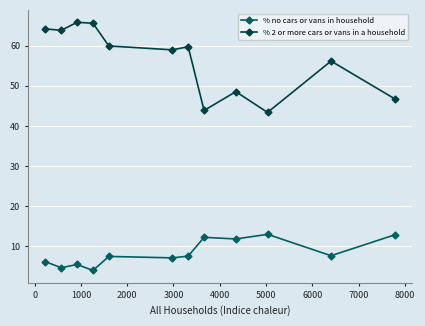

Which series has the largest range (max minus min)?

% 2 or more cars or vans in a household